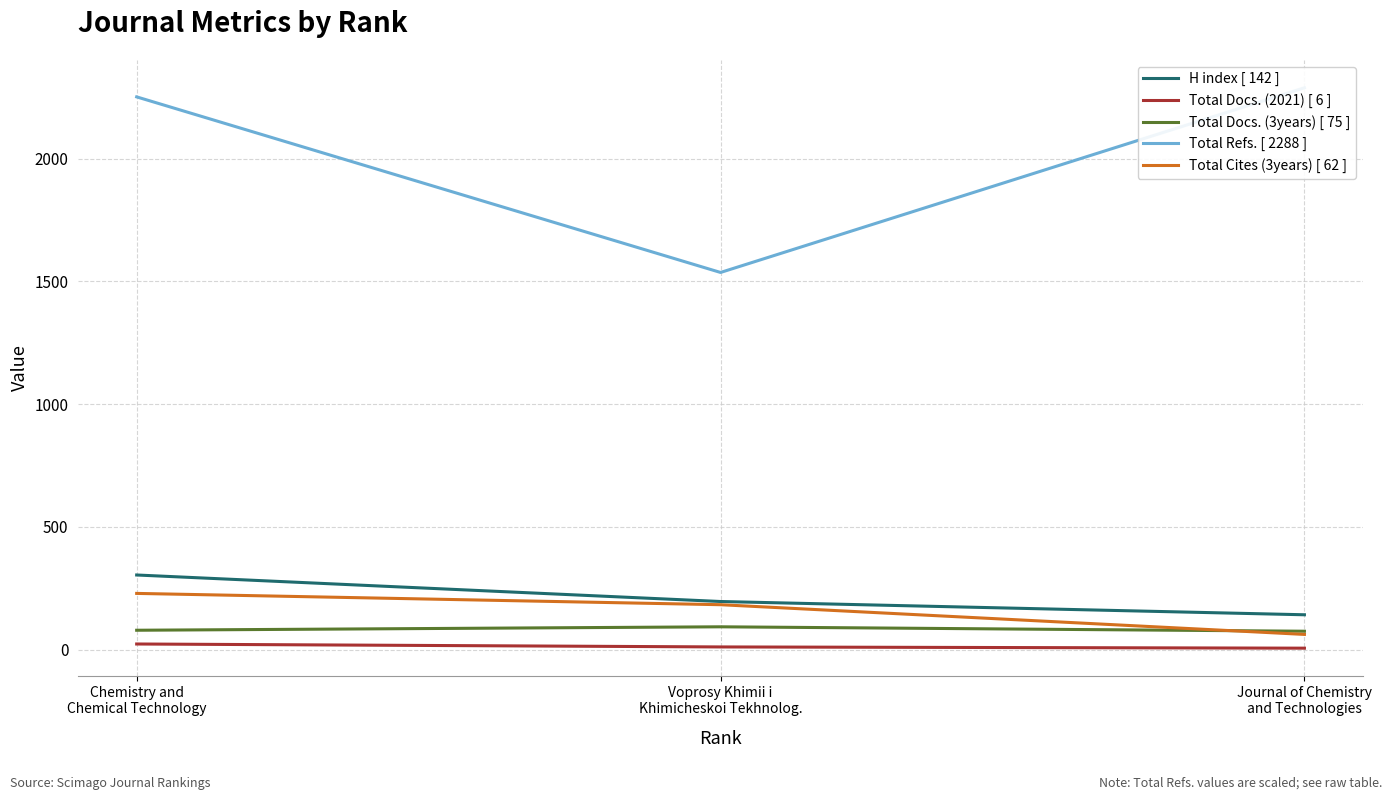

At how many categories does at least one series exceed 1339?

3